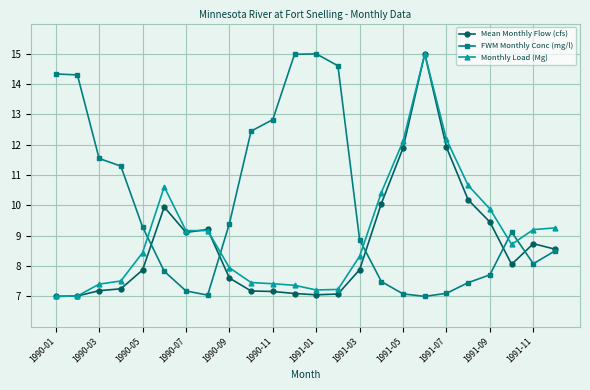

What is the value of the Mean Monthly Flow (cfs) point at the 14th from the left?

7.1